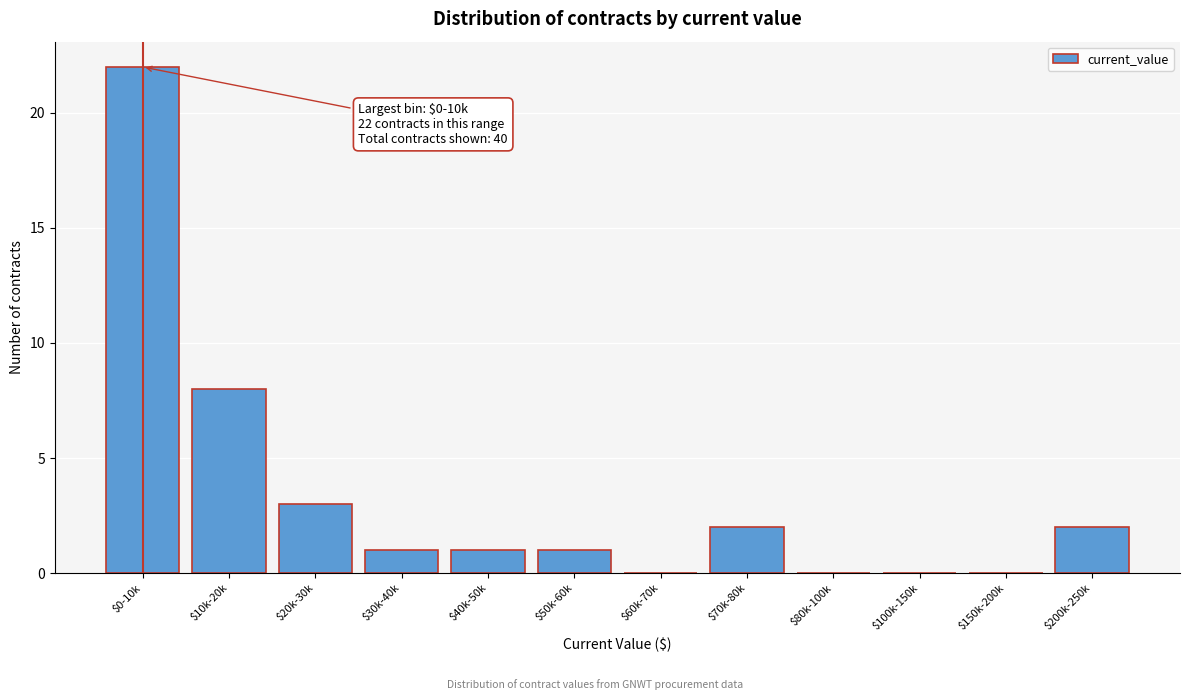

What is the sum of all values?

40